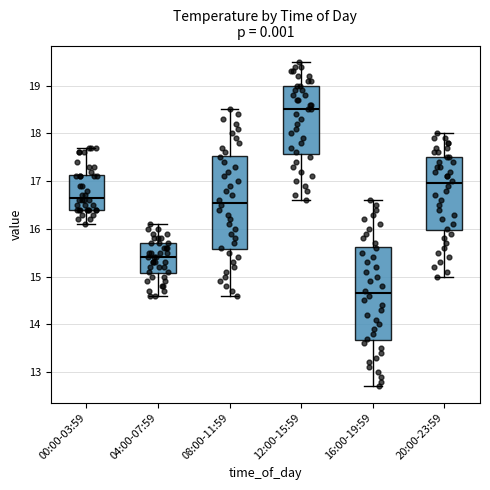

Reading left to right, transcribe this box plot: for each box, give where its median line is, the range the box spans, and where its two whiskers end, as read against the y-axis. The values are not printed on the chart, so give them approximately, as read against the axis.

00:00-03:59: median 16.7, box 16.4 to 17.1, whiskers 16.1 to 17.7
04:00-07:59: median 15.4, box 15.1 to 15.7, whiskers 14.6 to 16.1
08:00-11:59: median 16.6, box 15.6 to 17.5, whiskers 14.6 to 18.5
12:00-15:59: median 18.5, box 17.6 to 19.0, whiskers 16.6 to 19.5
16:00-19:59: median 14.7, box 13.7 to 15.6, whiskers 12.7 to 16.6
20:00-23:59: median 17.0, box 16.0 to 17.5, whiskers 15.0 to 18.0